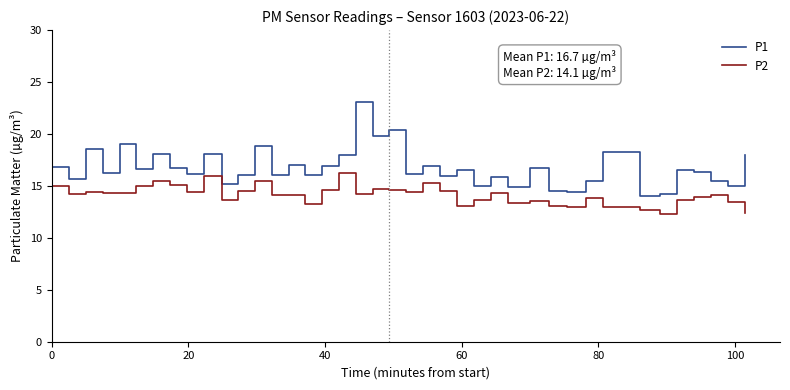

What is the greatest value displayed?

23.1